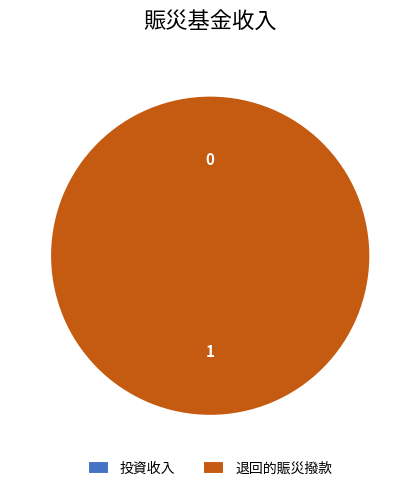

To the nearest percent, what portion does 退回的賑災撥款 represent?

100%